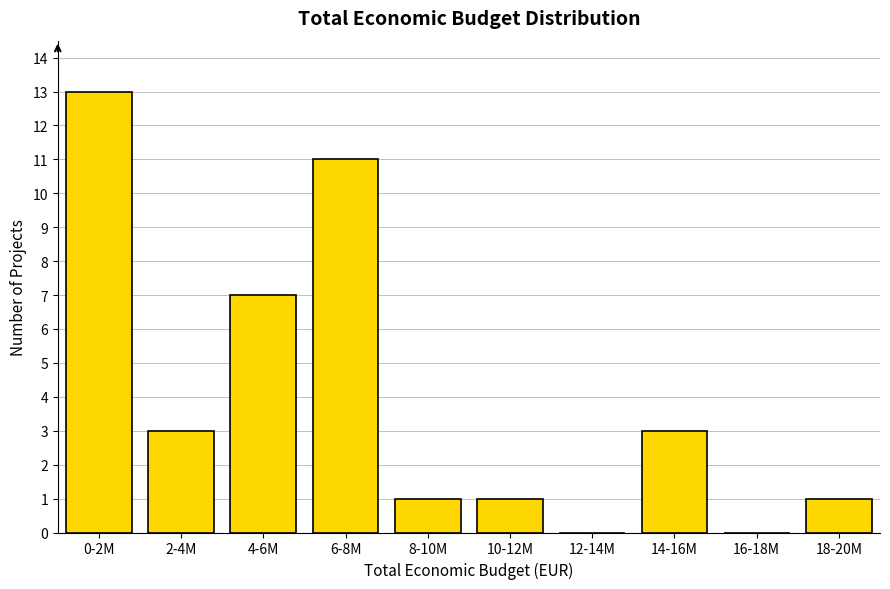

Reading left to right, transcribe all the data shown in this chart.

0-2M=13	2-4M=3	4-6M=7	6-8M=11	8-10M=1	10-12M=1	12-14M=0	14-16M=3	16-18M=0	18-20M=1